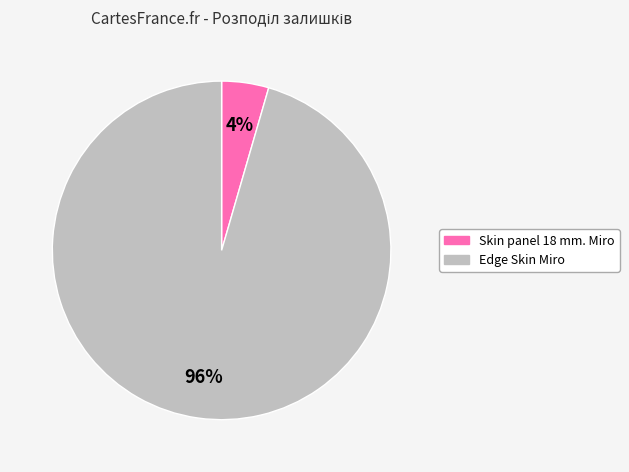

Is the sum of Skin panel 18 mm. Miro and Edge Skin Miro greater than half?

Yes